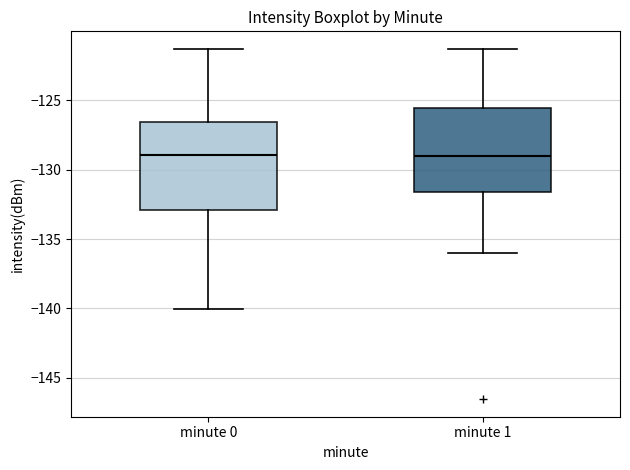

Reading left to right, transcribe this box plot: for each box, give where its median line is, the range the box spans, and where its two whiskers end, as read against the y-axis. The values are not printed on the chart, so give them approximately, as read against the axis.

minute 0: median -129.0, box -133.0 to -126.5, whiskers -140.0 to -121.5
minute 1: median -129.0, box -131.5 to -125.5, whiskers -136.0 to -121.5